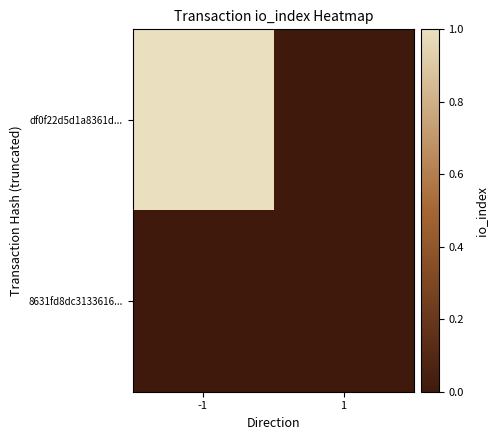

Reading right to left, list all the values displayed in this chart.

df0f22d5d1a8361d...: 1=0	-1=1
8631fd8dc3133616...: 1=0	-1=0